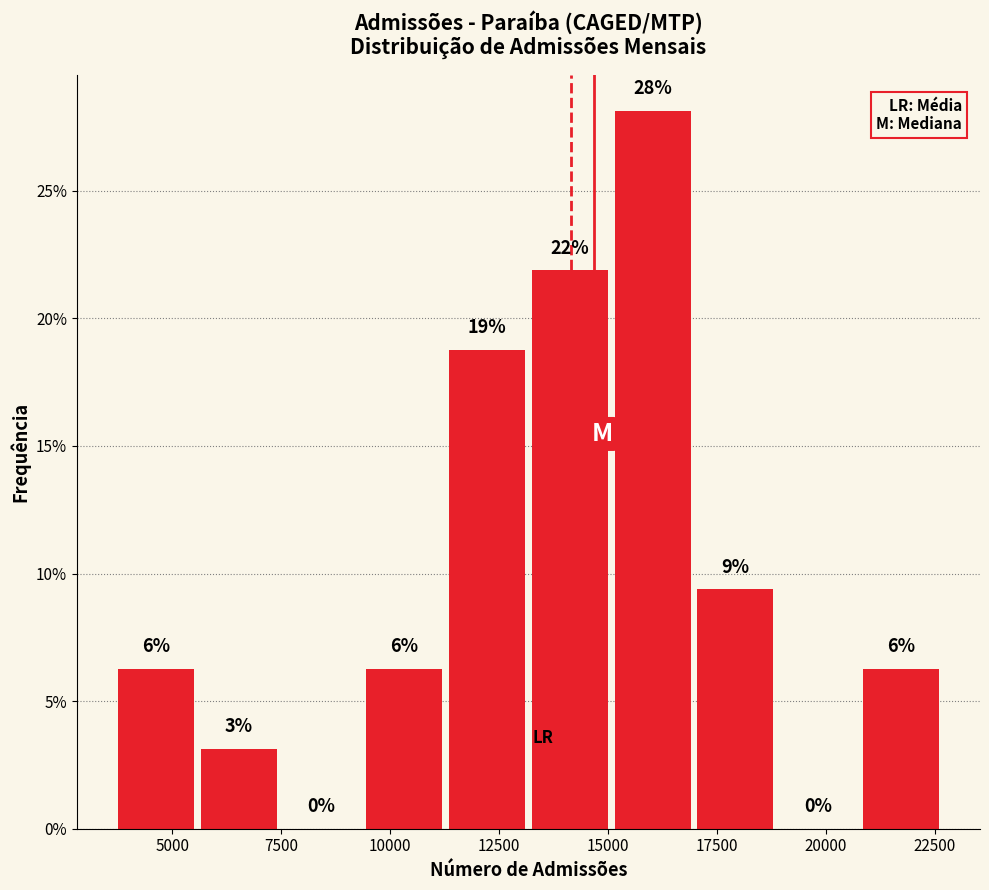

Around what value on the x-axis is the tallest bar? Give the approximate position of its centre, as read against the axis.

16000